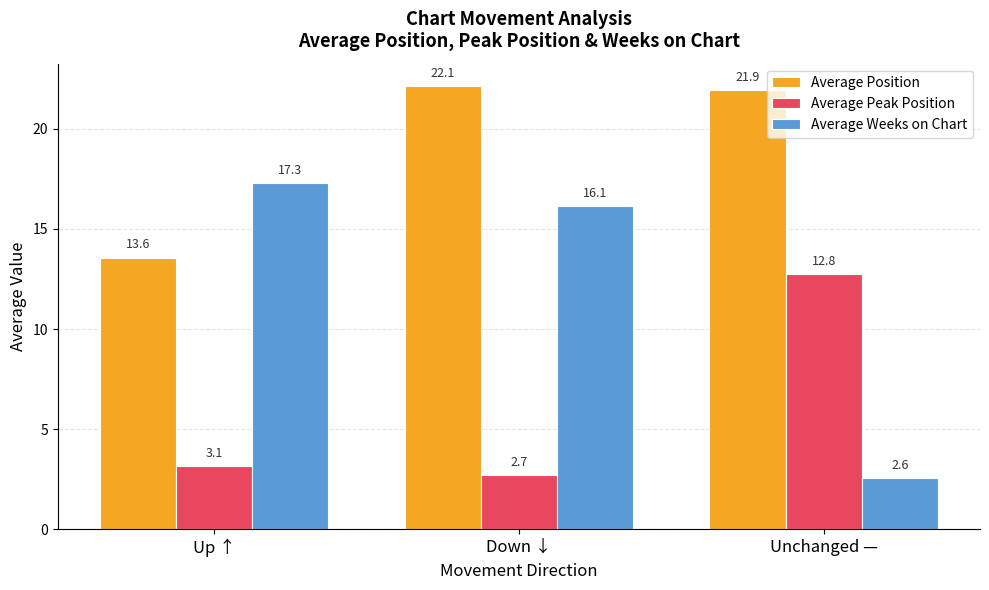

How many values in the Average Position series are below 21?

1